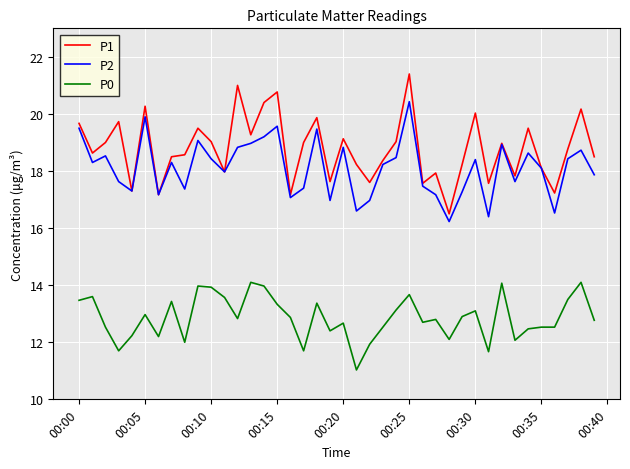

True or false: P2 and P0 intersect in this chart.

False